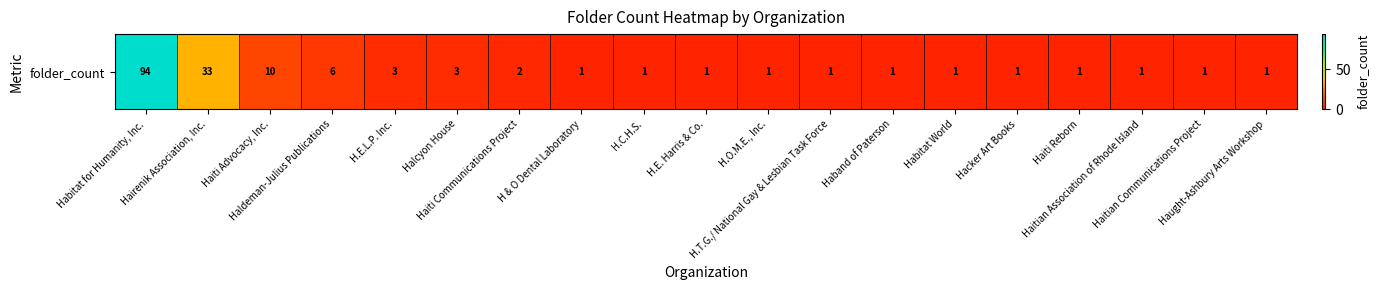

The value at Haiti Communications Project is 2. True or false?

True